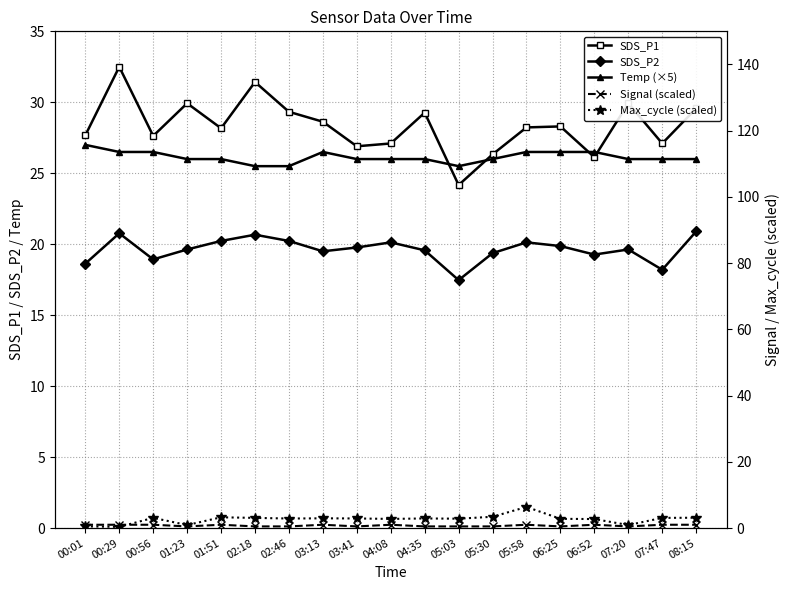

What is the maximum value for Signal (scaled)?

1.0